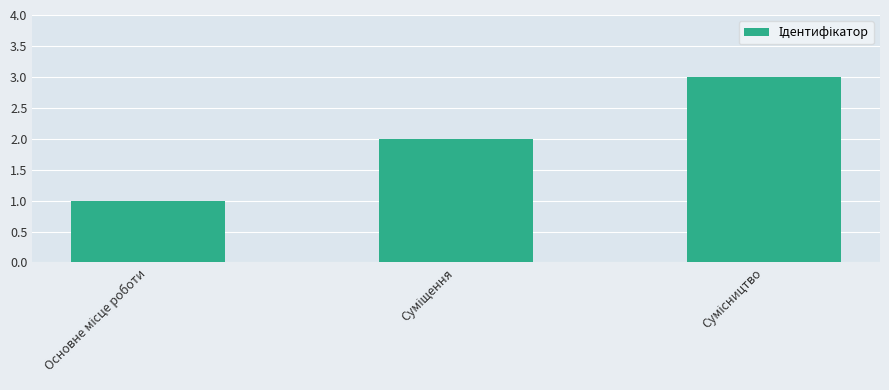

What is the greatest value displayed?

3